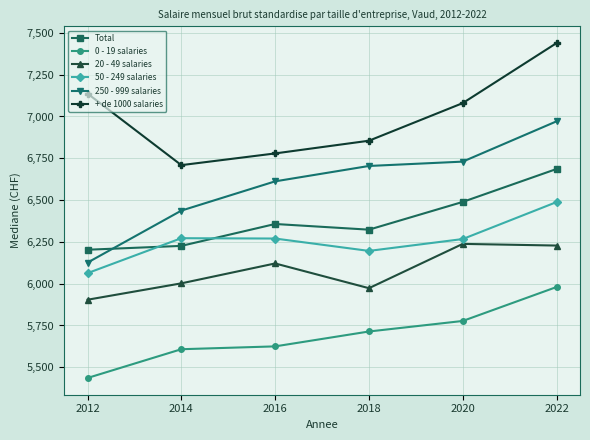

What is the value of the 0 - 19 salaries point at the 3rd from the left?

5625